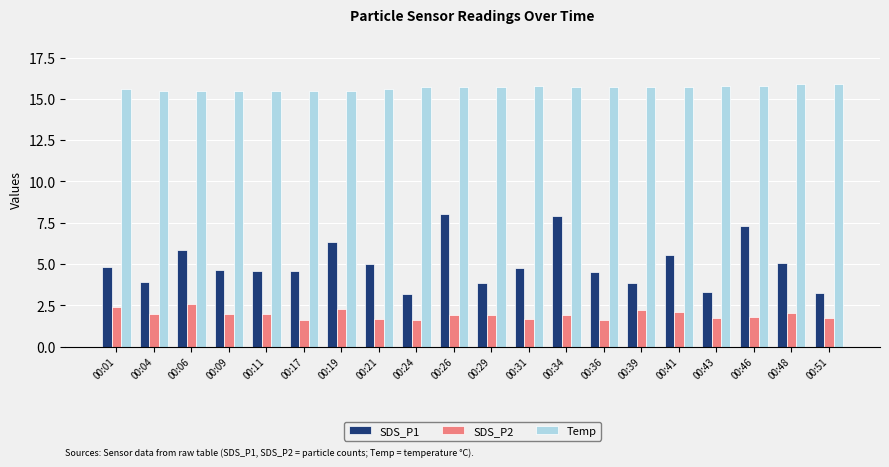

At which label does SDS_P1 first exceed 4?

00:01